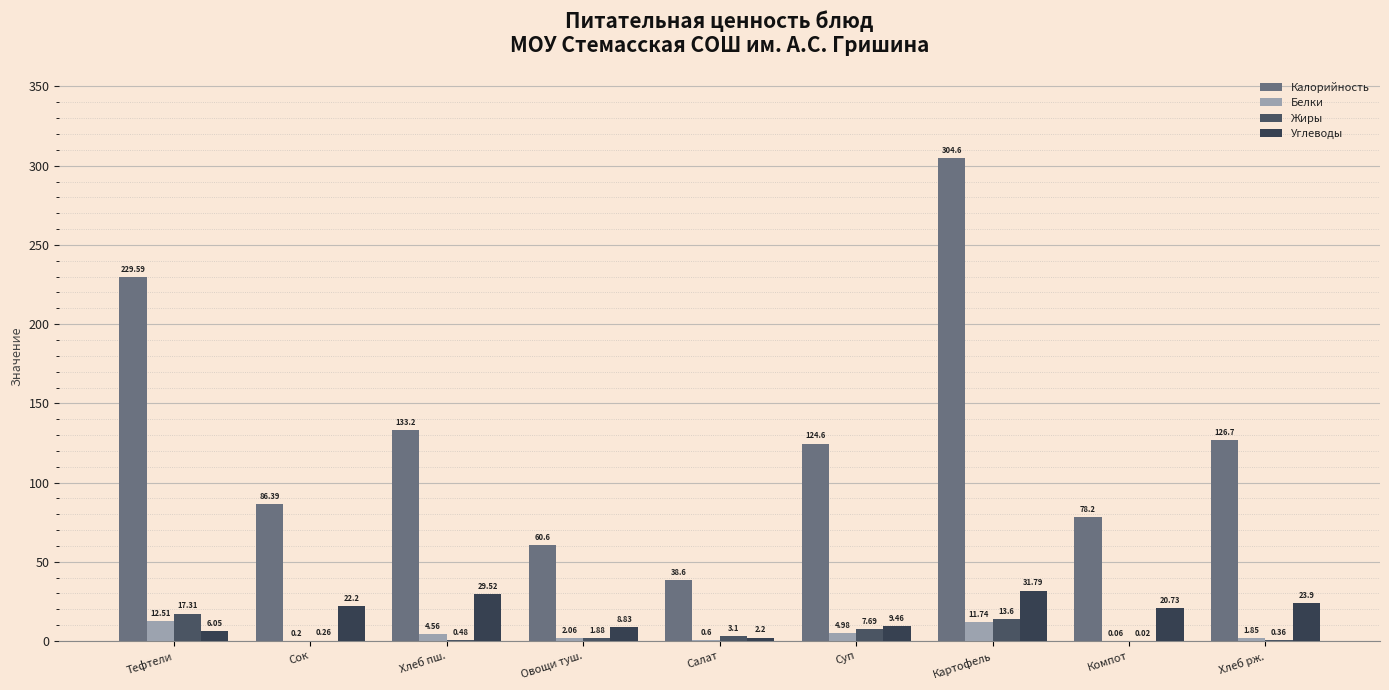

Count the number of categories in the chart.

9